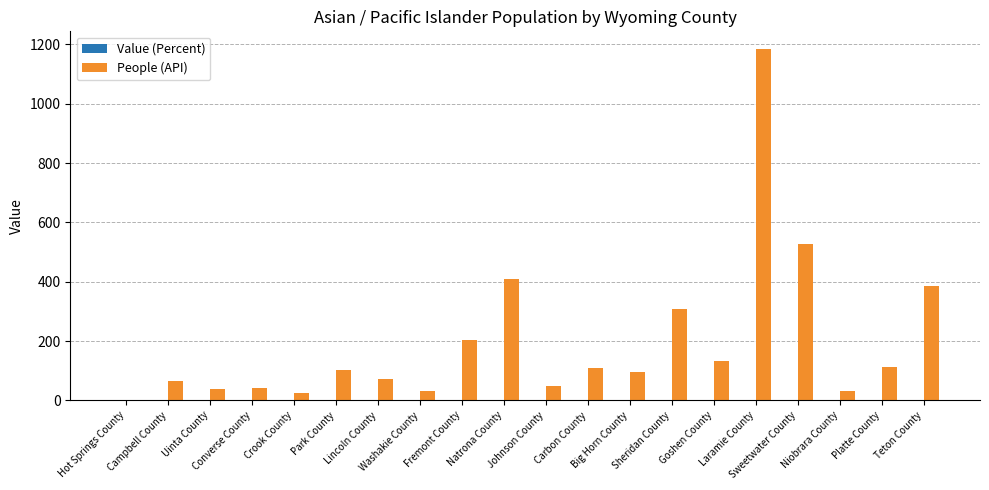

What is the spread (max minus min) of values at Crook County?

23.7